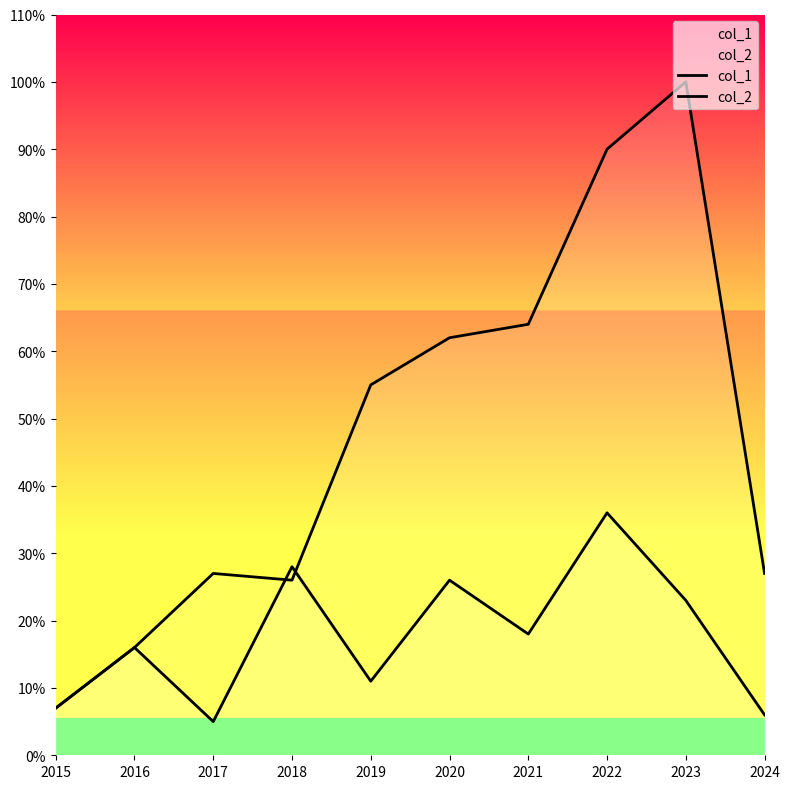

Rank the series at 2023 from highest to lowest value.

col_2, col_1